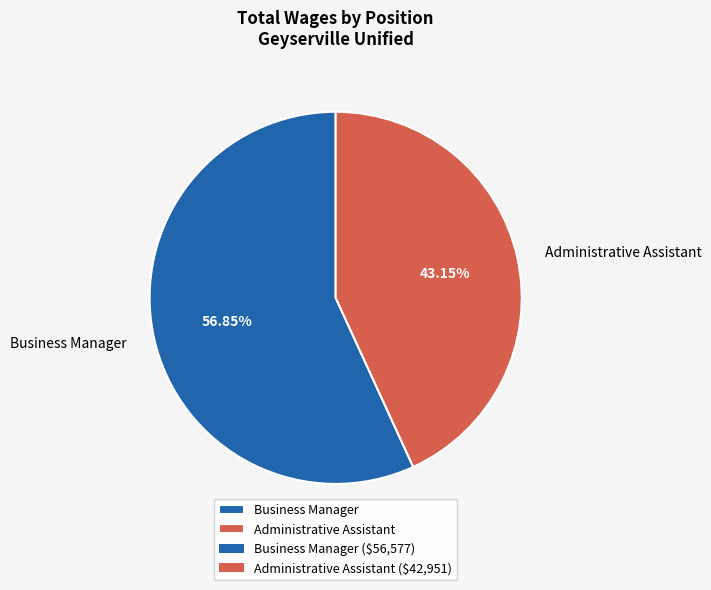

Which has a higher value, Administrative Assistant or Business Manager?

Business Manager